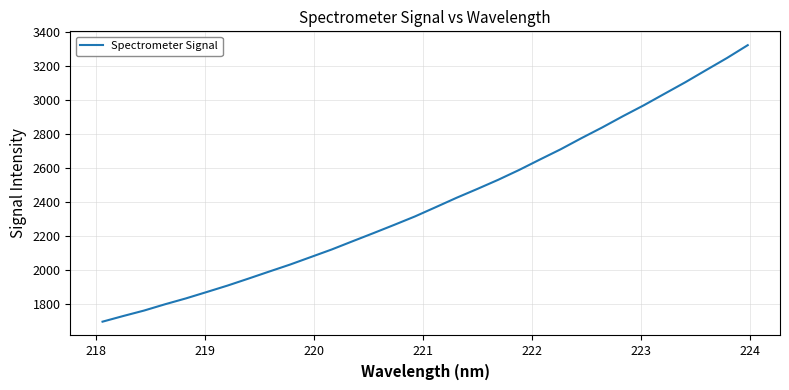

What is the smallest value displayed?

1699.3